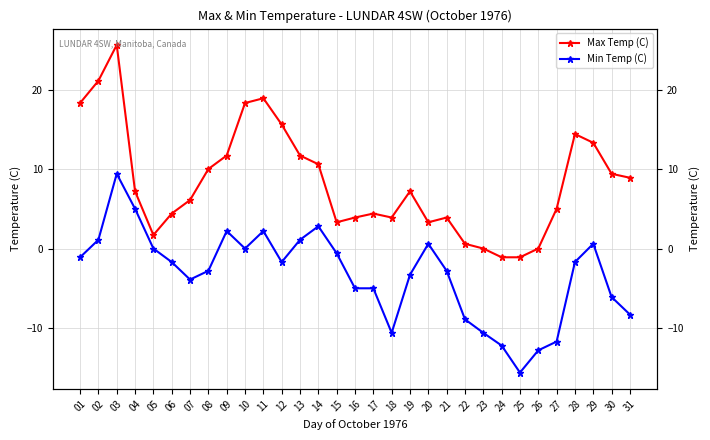

Reading right to left, what are all the values shown in this chart?

Max Temp (C): 8.9	9.4	13.3	14.4	5.0	0.0	-1.1	-1.1	0.0	0.6	3.9	3.3	7.2	3.9	4.4	3.9	3.3	10.6	11.7	15.6	18.9	18.3	11.7	10.0	6.1	4.4	1.7	7.2	25.6	21.1	18.3
Min Temp (C): -8.3	-6.1	0.6	-1.7	-11.7	-12.8	-15.6	-12.2	-10.6	-8.9	-2.8	0.6	-3.3	-10.6	-5.0	-5.0	-0.6	2.8	1.1	-1.7	2.2	0.0	2.2	-2.8	-3.9	-1.7	0.0	5.0	9.4	1.1	-1.1